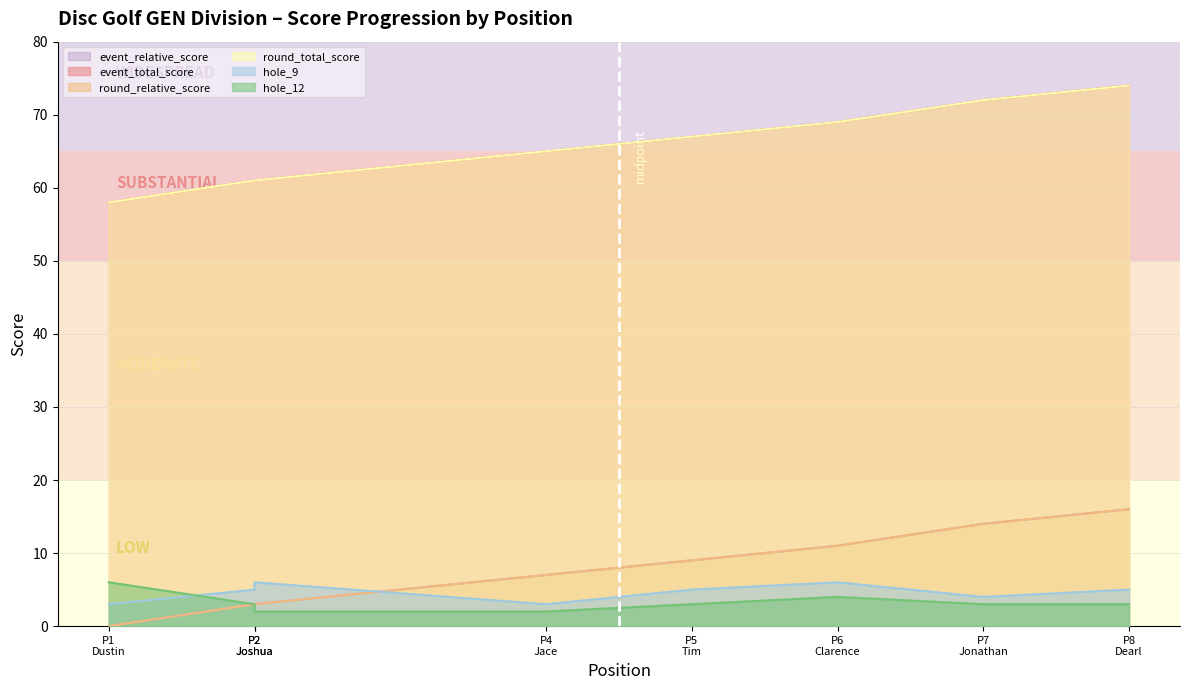

True or false: event_total_score has more than 0 interior local peaks.

False